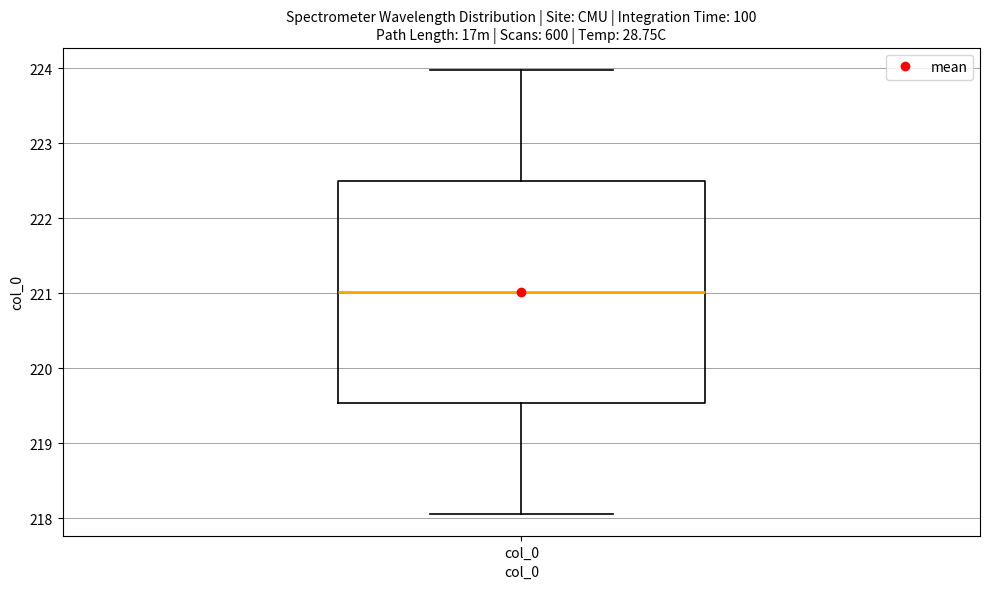

Where is the lower edge of the box for col_0 on the y-axis? The values are not printed on the chart, so give them approximately, as read against the axis.

219.5